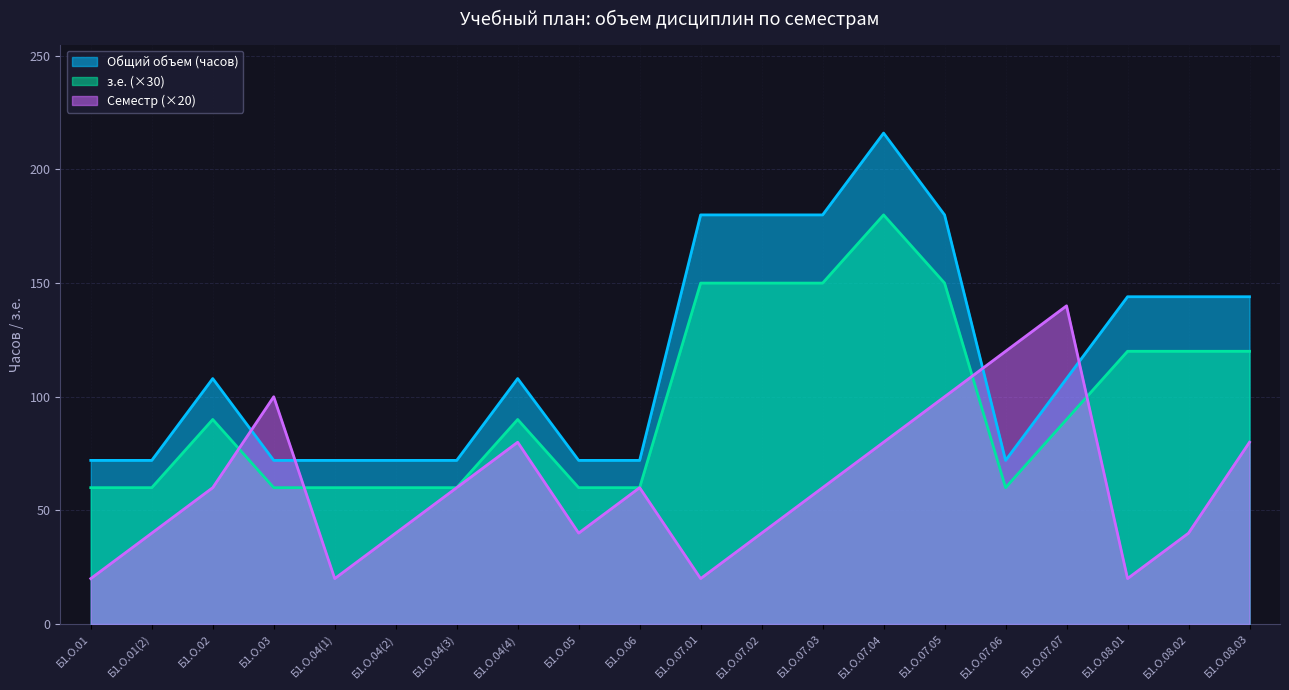

What is the highest value of the Общий объем (часов) series?

216